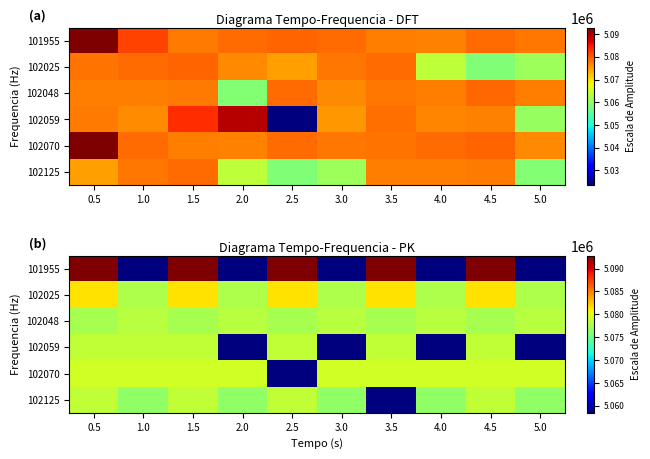

Read the 102059 value at 4.0, to the nearest 50.

5058500